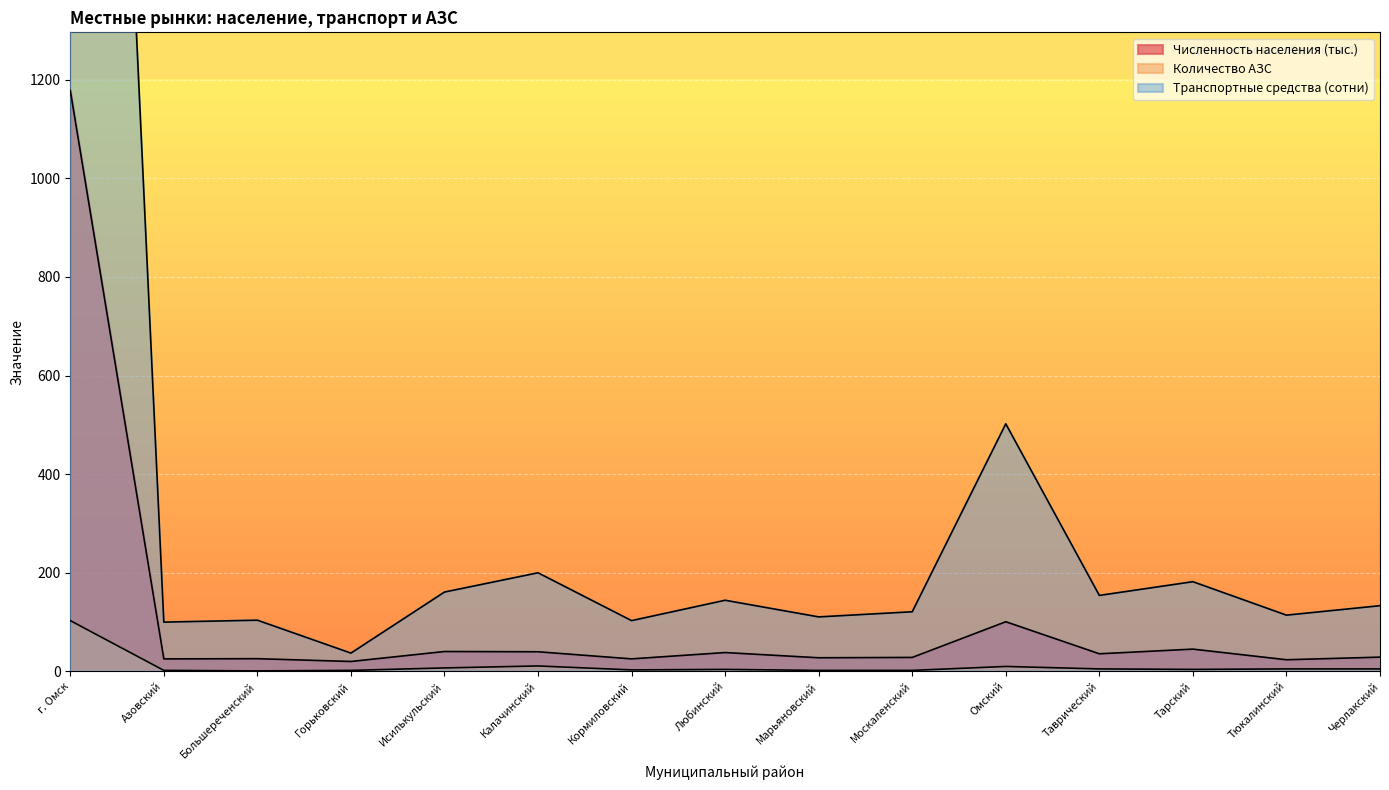

True or false: Численность населения (тыс.) and Транспортные средства (сотни) cross at least once.

False